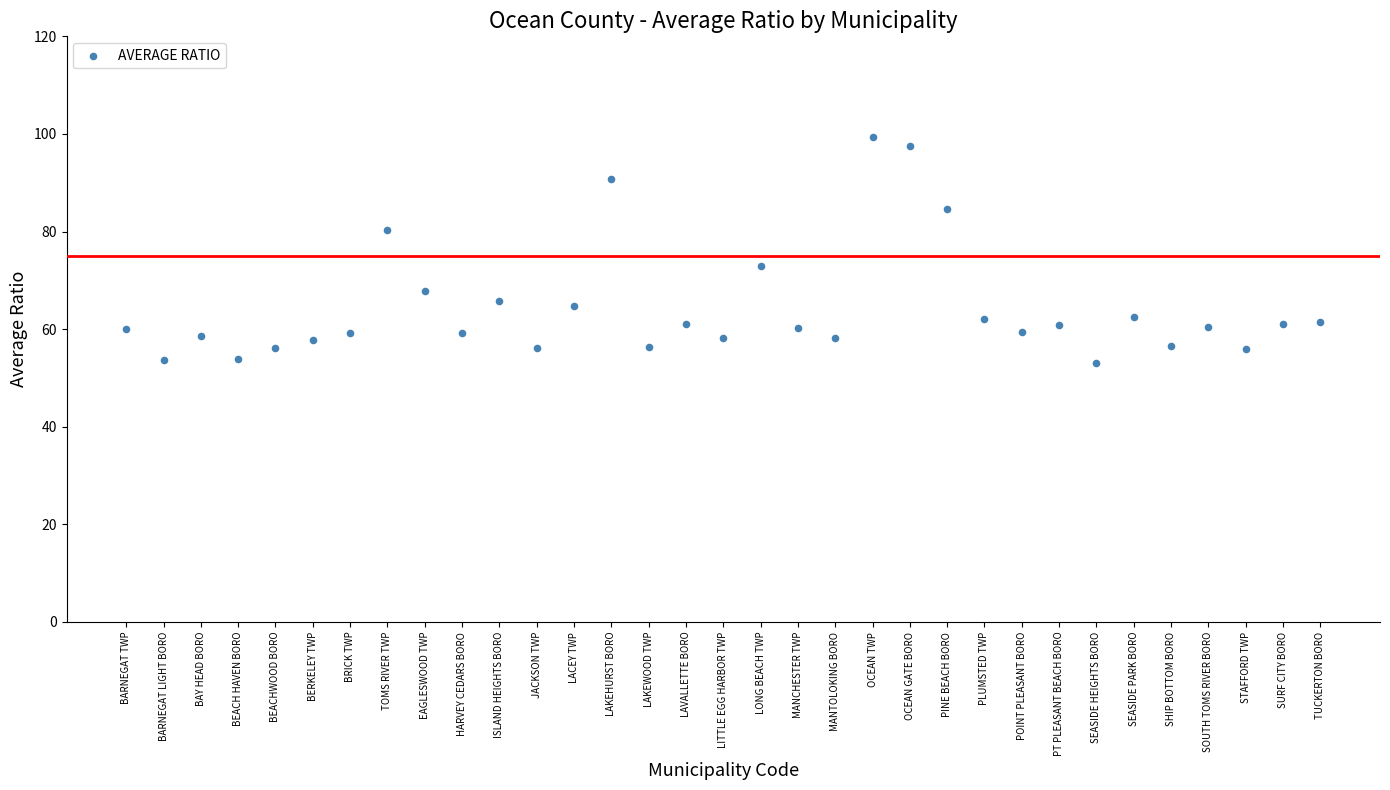

What is the range of Y values (max minus min)?

46.3